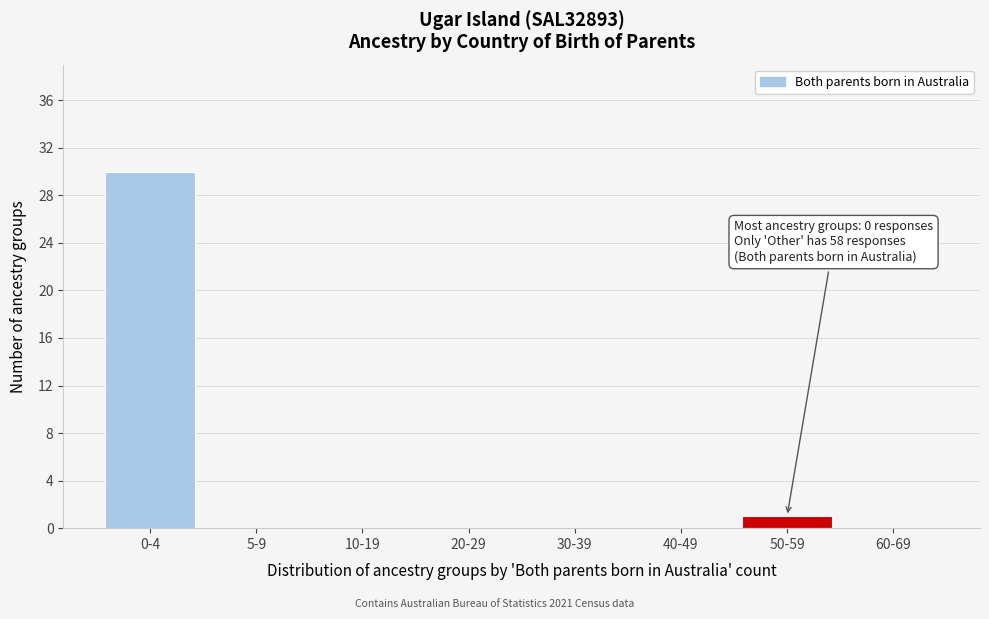

Reading right to left, transcribe all the data shown in this chart.

60-69=0	50-59=1	40-49=0	30-39=0	20-29=0	10-19=0	5-9=0	0-4=30